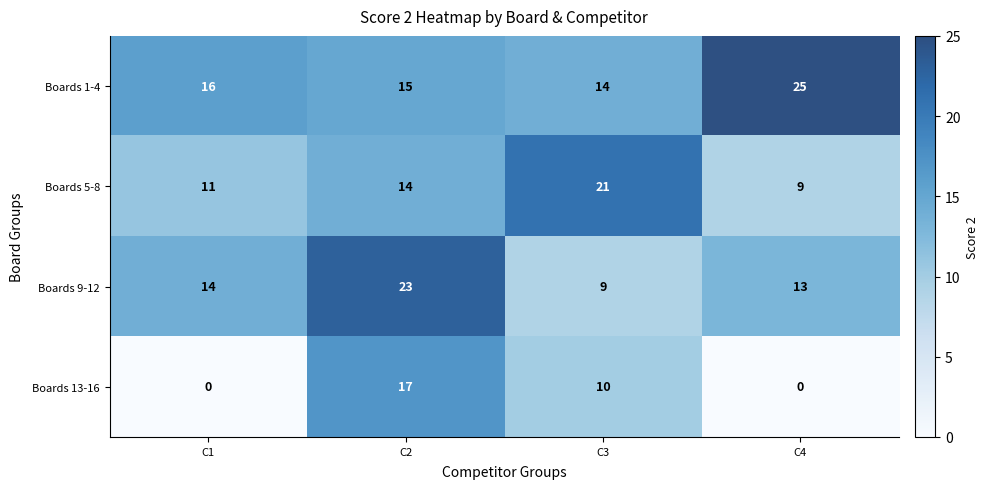

What is the spread (max minus min) of values at C1?

16